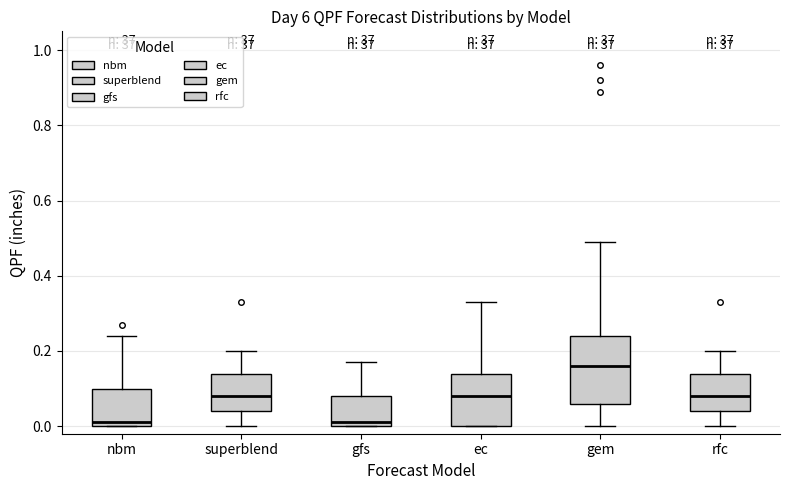

Where is the upper edge of the box for gfs on the y-axis? The values are not printed on the chart, so give them approximately, as read against the axis.

0.08